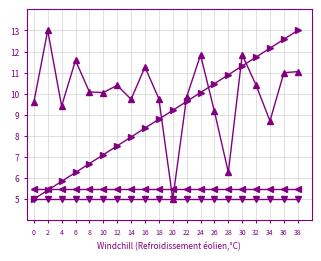

What is the spread (max minus min) of values at 0?

4.6